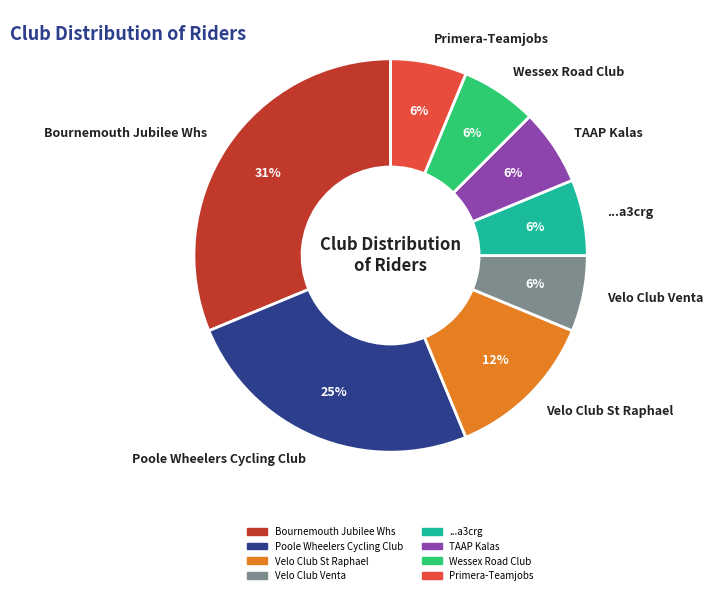

Is there any slice that represents more than half of the pie?

No